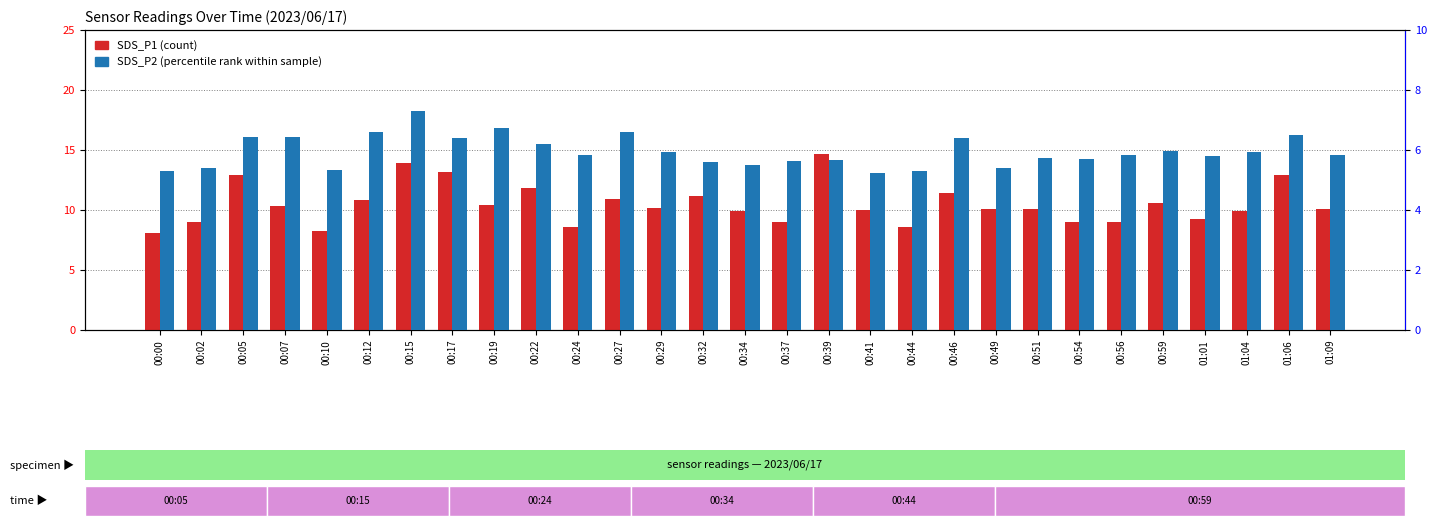

What is the average value of the SDS_P1 (count) series?

10.5